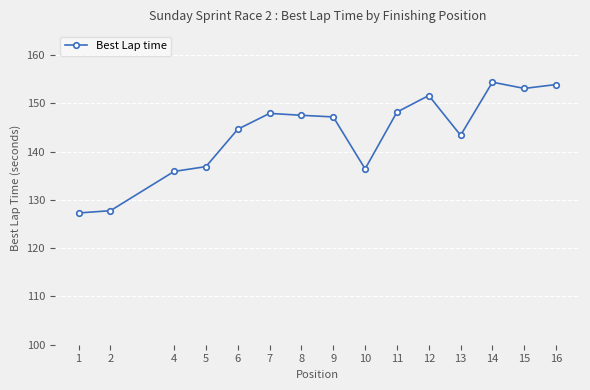

What is the smallest value displayed?

127.3